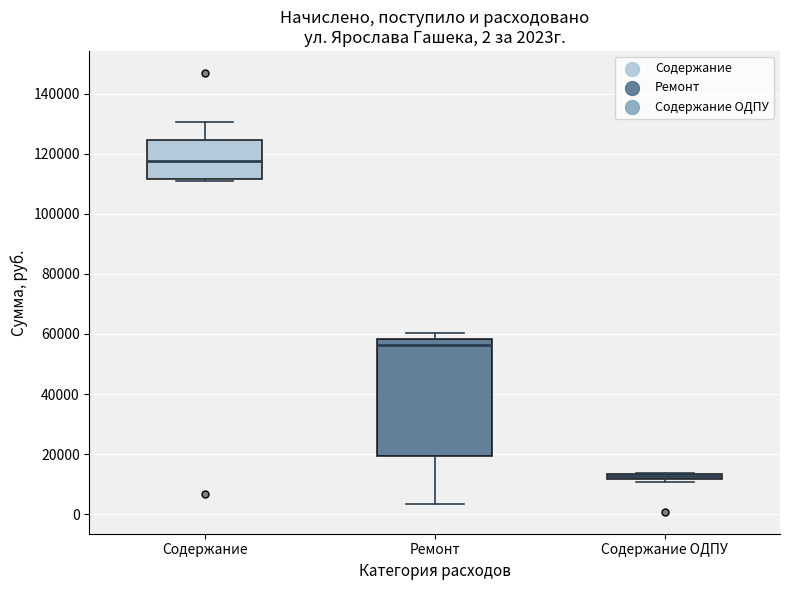

Comparing the boxes themselves (not the whiskers), which one is the tallest?

Ремонт